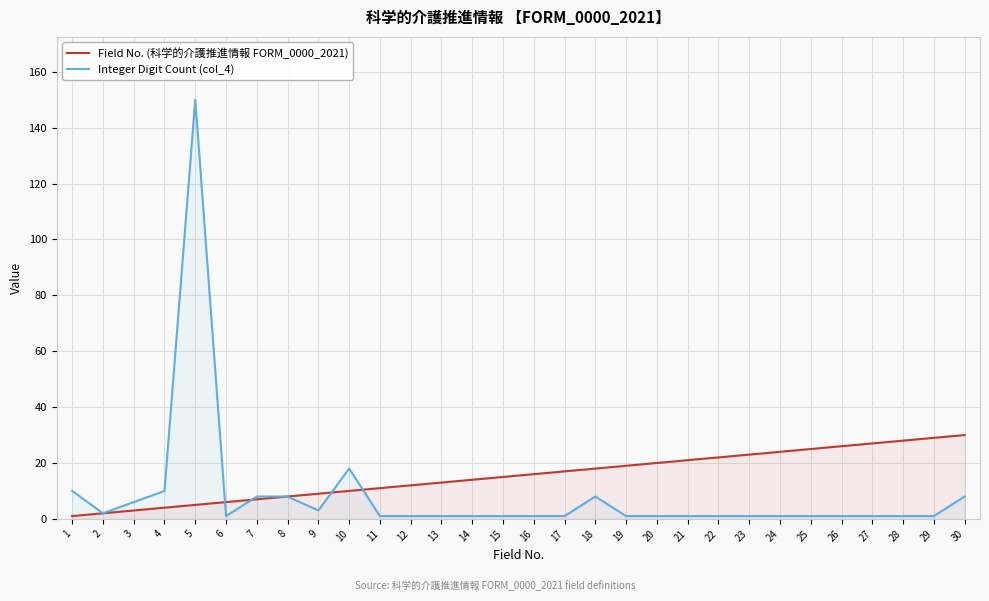

How many intersections are there between Integer Digit Count (col_4) and Field No. (科学的介護推進情報 FORM_0000_2021)?

4